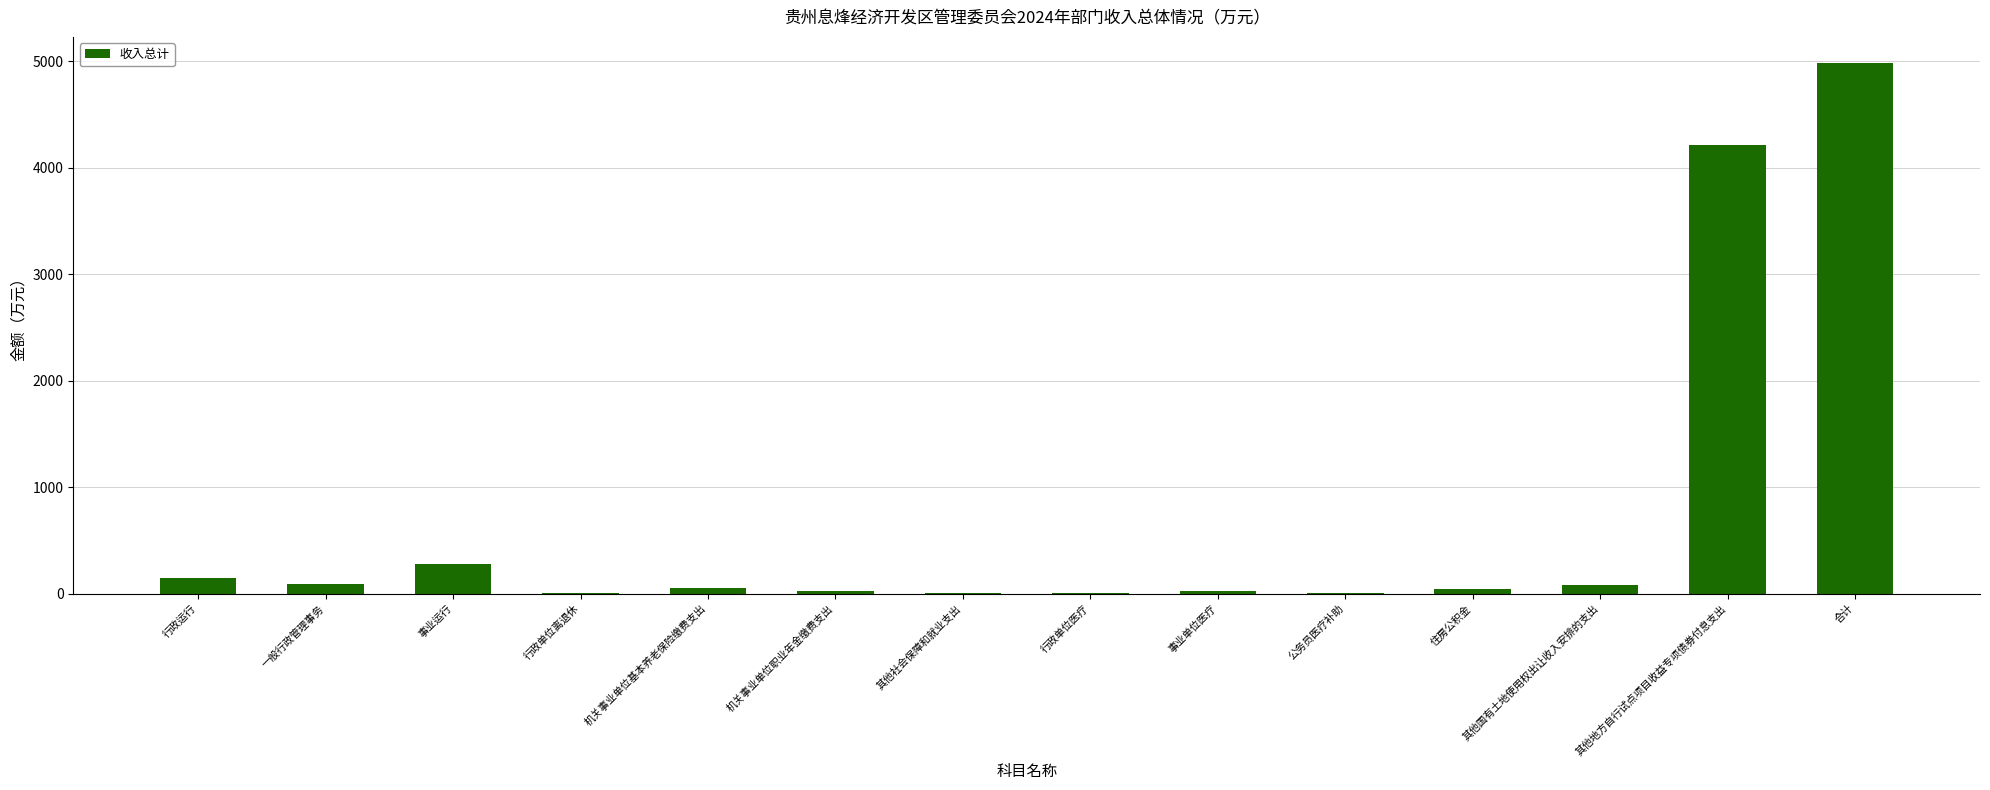

What is the sum of all values?

9956.2